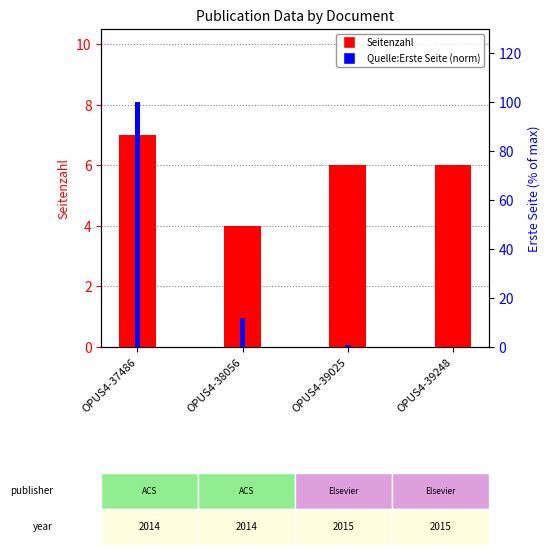

What is the value of the Quelle:Erste Seite (norm) bar at the 1st from the left?

100.0